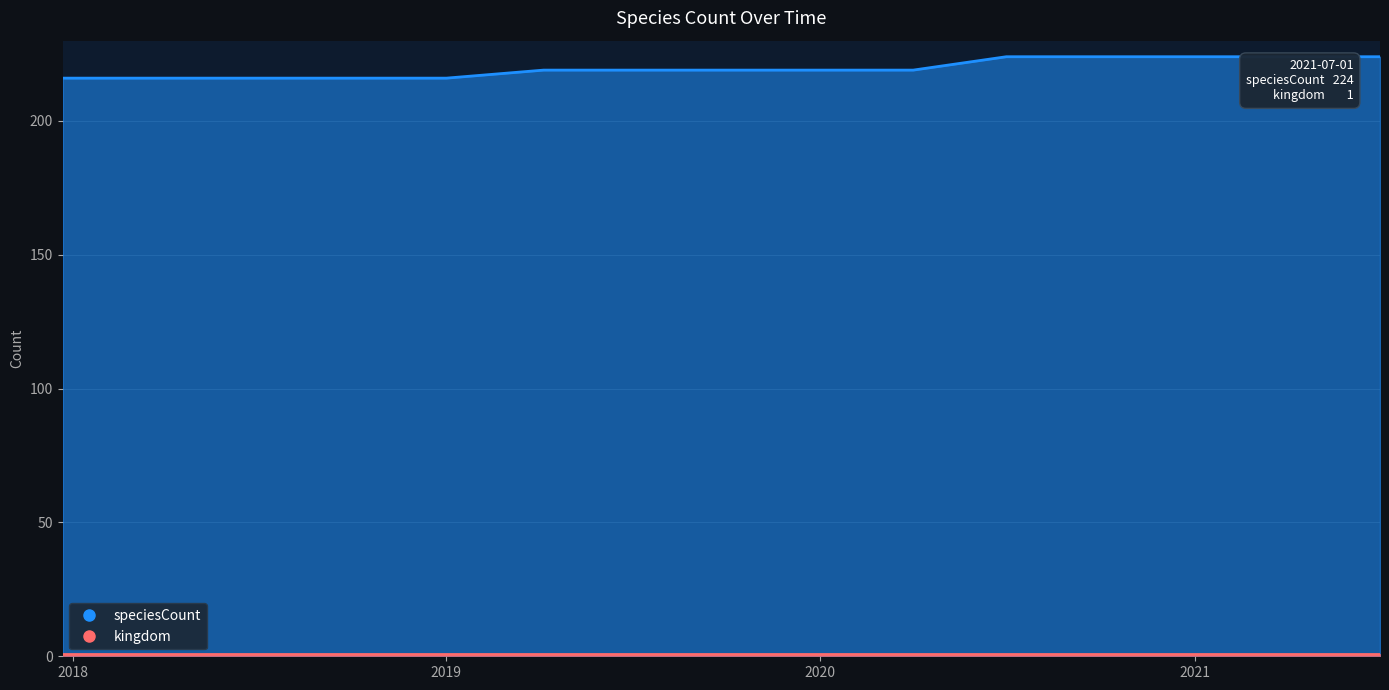

Which label corresponds to the largest value in the chart?

2020-07-01